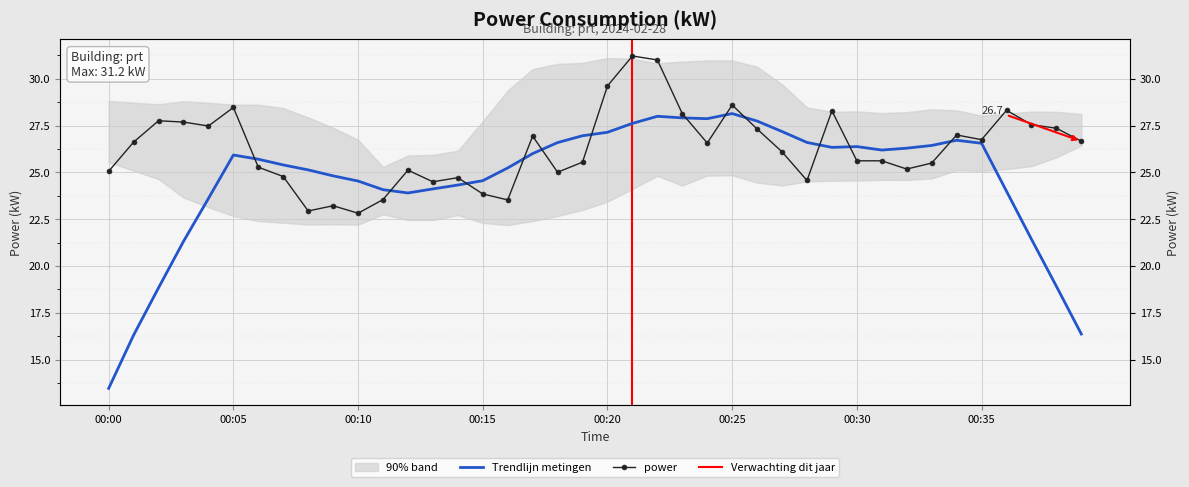

Rank the categories by value from highest to lowest.

00:21, 00:22, 00:20, 00:25, 00:05, 00:36, 00:29, 00:23, 00:02, 00:03, 00:37, 00:04, 00:38, 00:26, 00:34, 00:17, 00:35, 00:39, 00:01, 00:24, 00:27, 00:30, 00:31, 00:19, 00:33, 00:06, 00:32, 00:12, 00:00, 00:18, 00:07, 00:14, 00:28, 00:13, 00:15, 00:11, 00:16, 00:09, 00:08, 00:10